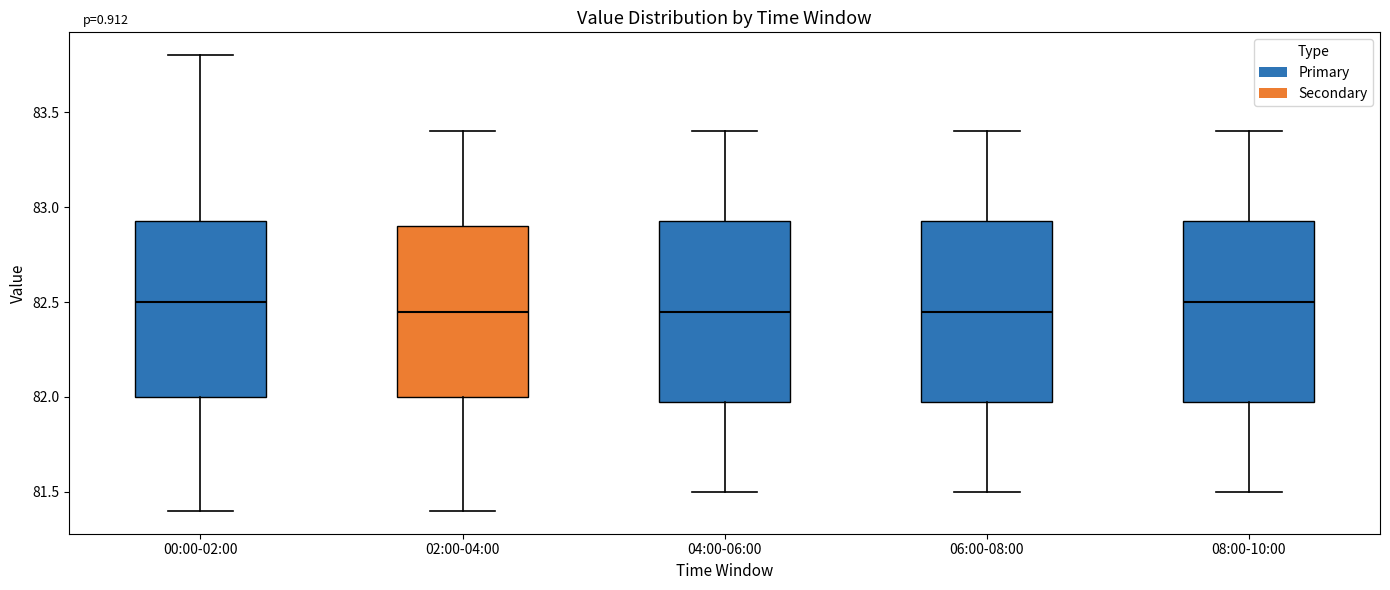

Reading left to right, read every box against the y-axis: the position of its median line, the range the box covers, and the ends of its whiskers. The values are not printed on the chart, so give them approximately, as read against the axis.

00:00-02:00: median 82.50, box 82.00 to 82.95, whiskers 81.40 to 83.80
02:00-04:00: median 82.45, box 82.00 to 82.90, whiskers 81.40 to 83.40
04:00-06:00: median 82.45, box 82.00 to 82.95, whiskers 81.50 to 83.40
06:00-08:00: median 82.45, box 82.00 to 82.95, whiskers 81.50 to 83.40
08:00-10:00: median 82.50, box 82.00 to 82.95, whiskers 81.50 to 83.40